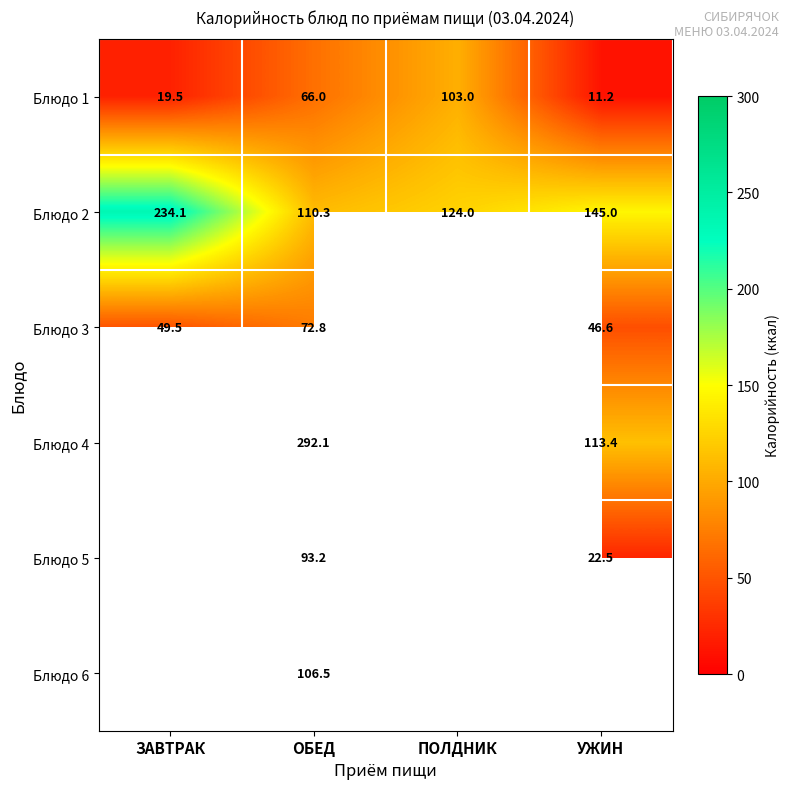

Which category has the lowest value in the Блюдо 1 series?

УЖИН